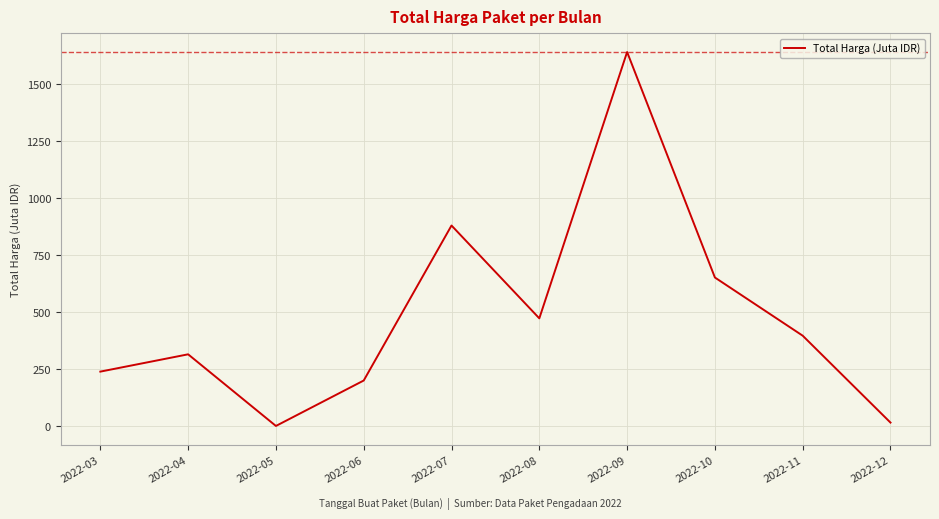

Which has a higher value, 2022-04 or 2022-07?

2022-07